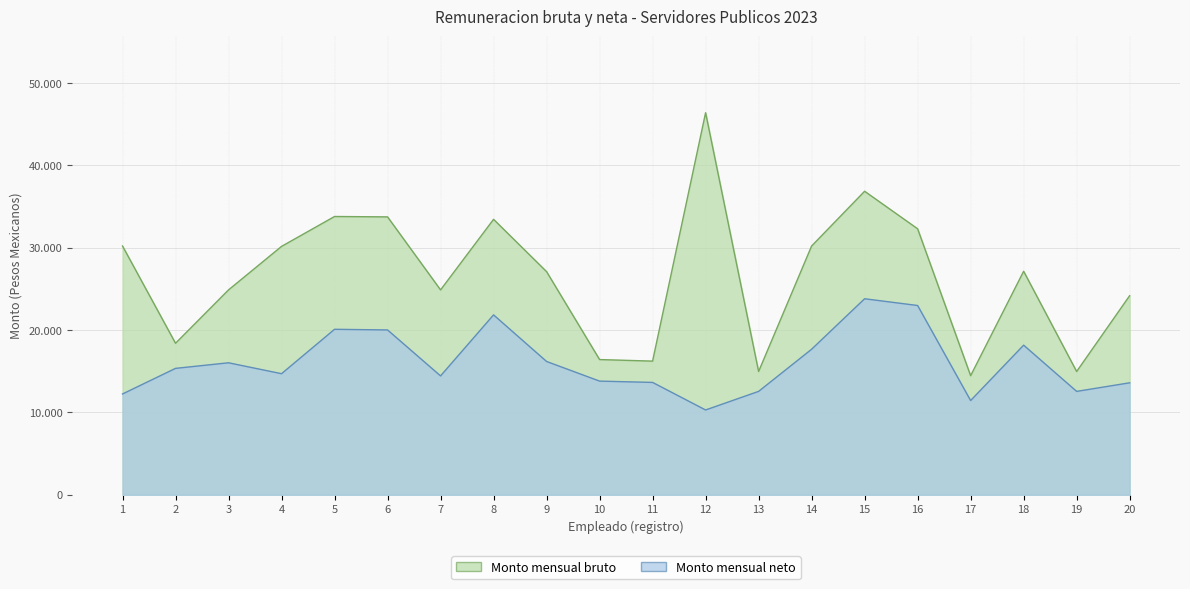

Reading left to right, transcribe all the data shown in this chart.

Monto mensual bruto: 1=30207.3	2=18396.6	3=24877.8	4=30161.5	5=33791.8	6=33745.9	7=24877.8	8=33448.6	9=27095.6	10=16417.5	11=16227.8	12=46395.5	13=14966.3	14=30207.3	15=36857.7	16=32298.6	17=14458.9	18=27141.4	19=14966.3	20=24174.7
Monto mensual neto: 1=12238.9	2=15347.9	3=16026.1	4=14701.3	5=20093.7	6=20013.8	7=14433.0	8=21844.7	9=16185.2	10=13800.9	11=13642.3	12=10295.0	13=12552.8	14=17671.1	15=23802.3	16=22983.6	17=11440.2	18=18167.1	19=12552.8	20=13595.1